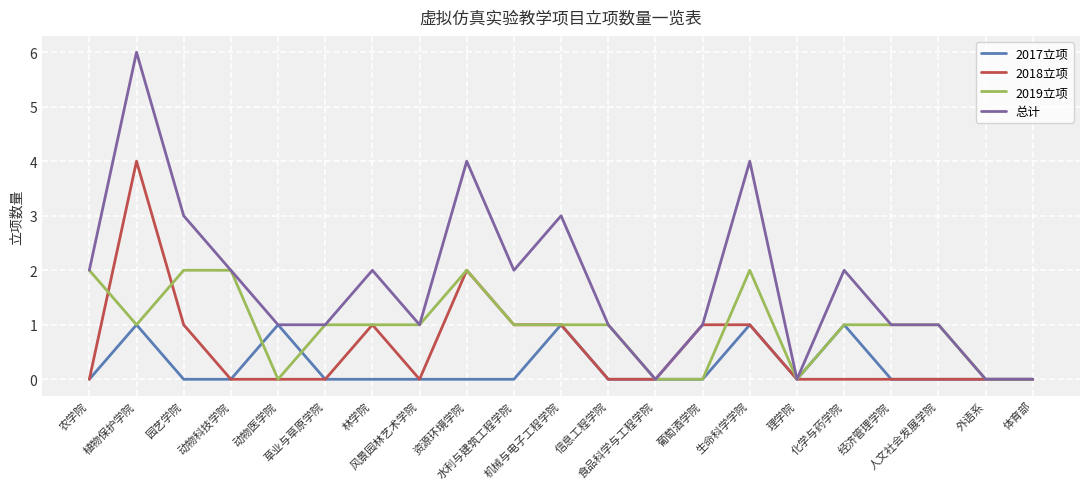

Does the chart have visible grid lines?

Yes